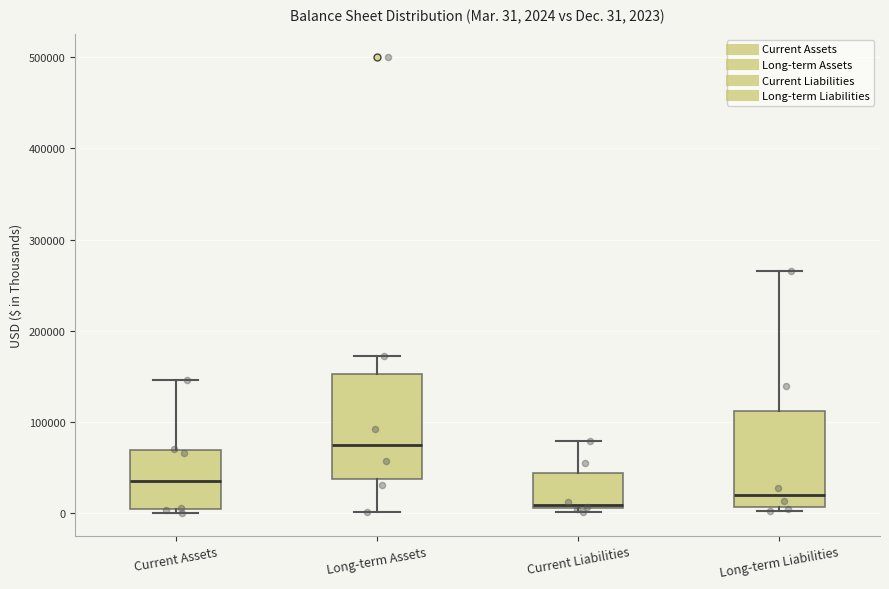

Which box's median line is the highest?

Long-term Assets